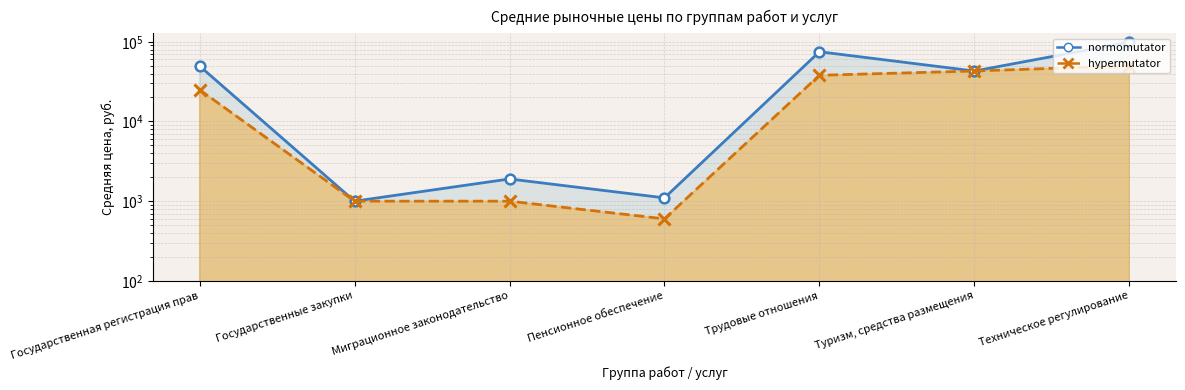

True or false: hypermutator and normomutator cross at least once.

False